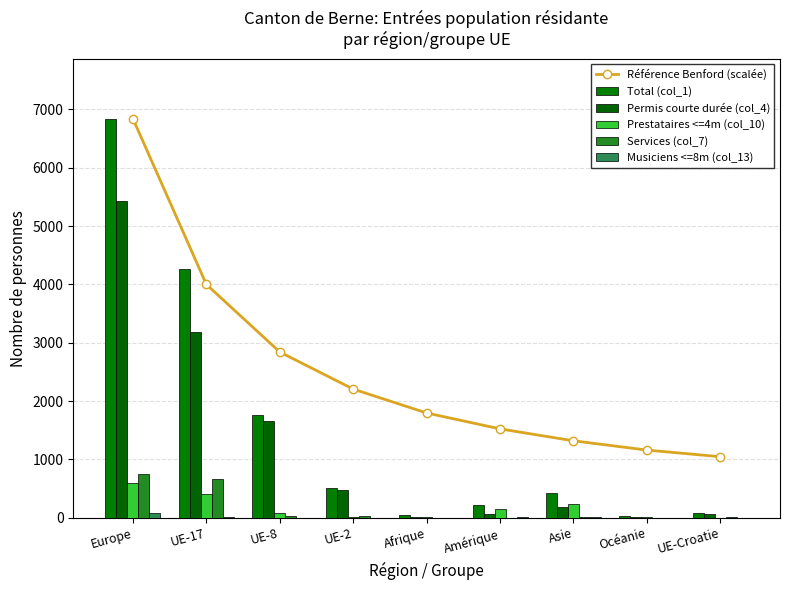

Is the value of Services (col_7) at Océanie greater than the value of Référence Benford (scalée) at Océanie?

No